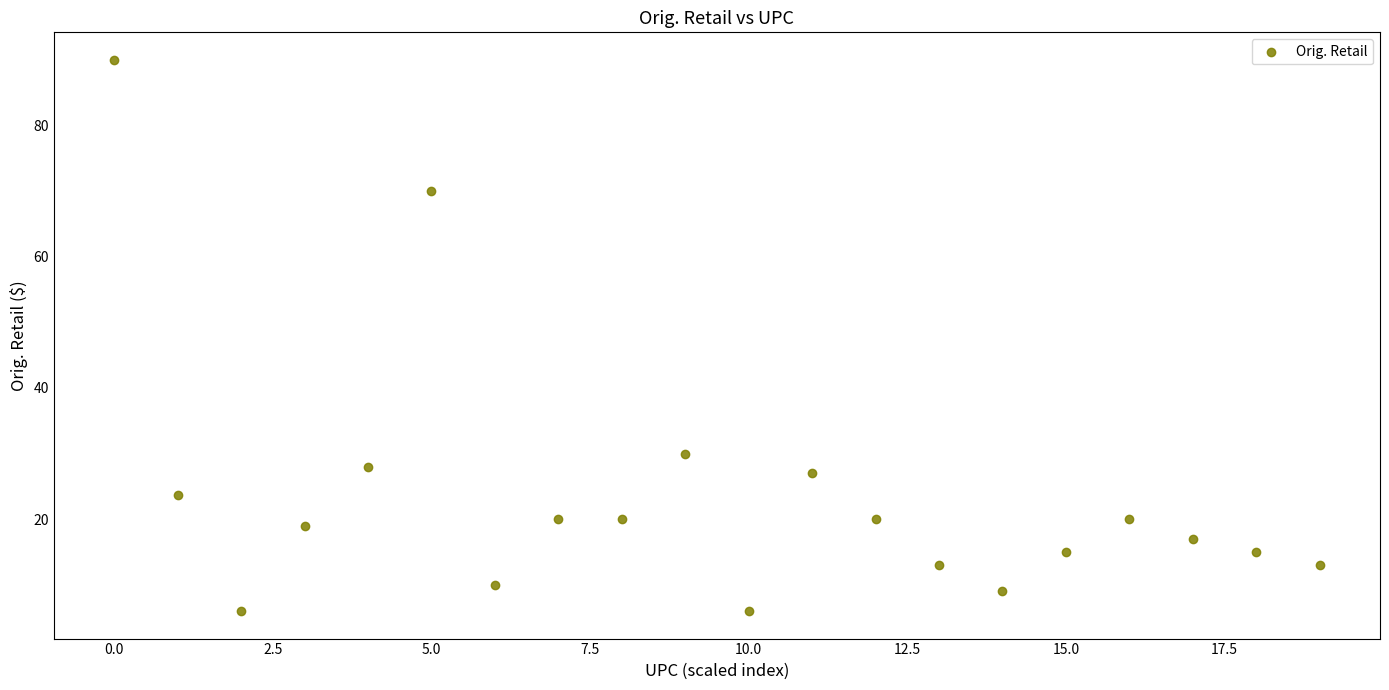

What Y value in the scatter plot is closest to 47?

30.0